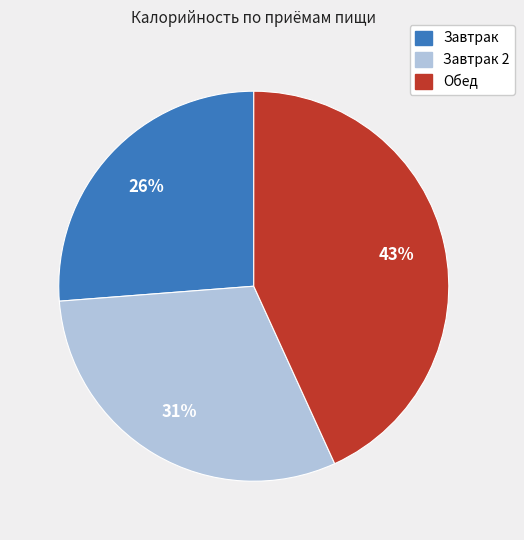

Is there any slice that represents more than half of the pie?

No